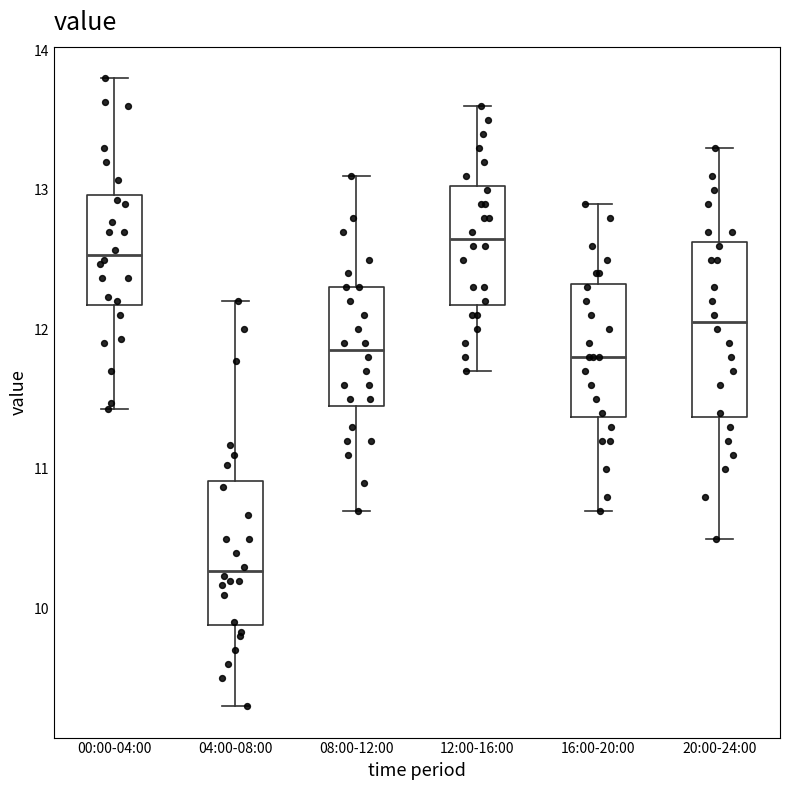

Comparing the boxes themselves (not the whiskers), which one is the tallest?

20:00-24:00